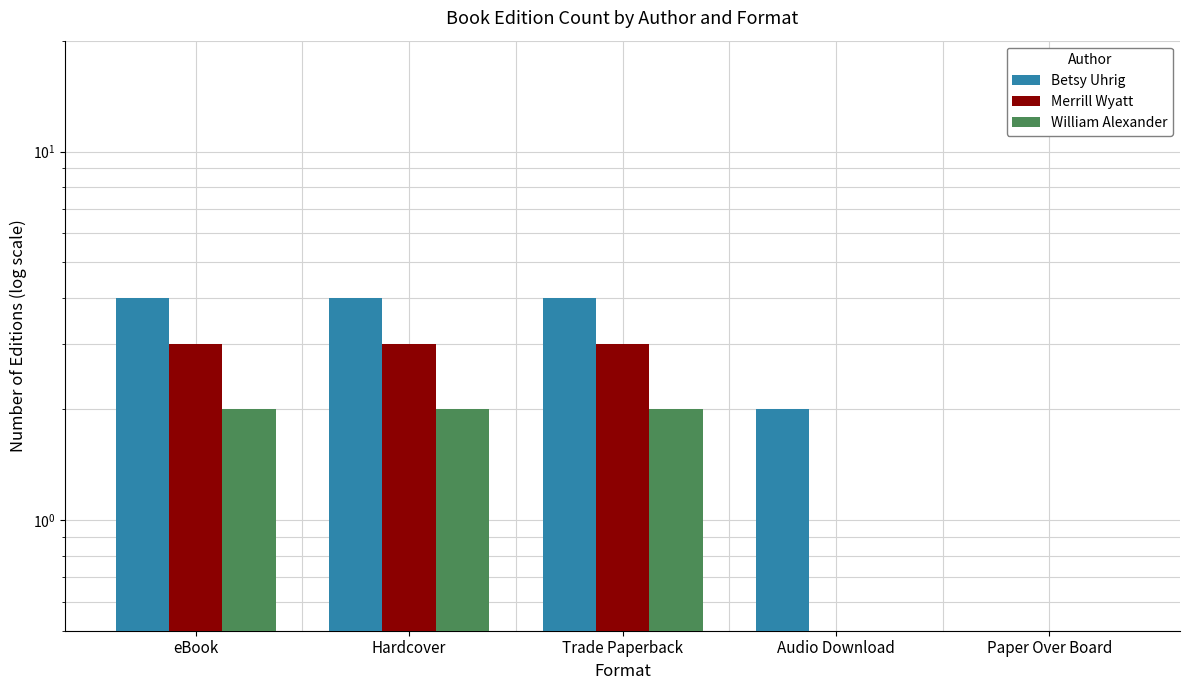

List the series in order of their overall mean, lowest first.

William Alexander, Merrill Wyatt, Betsy Uhrig